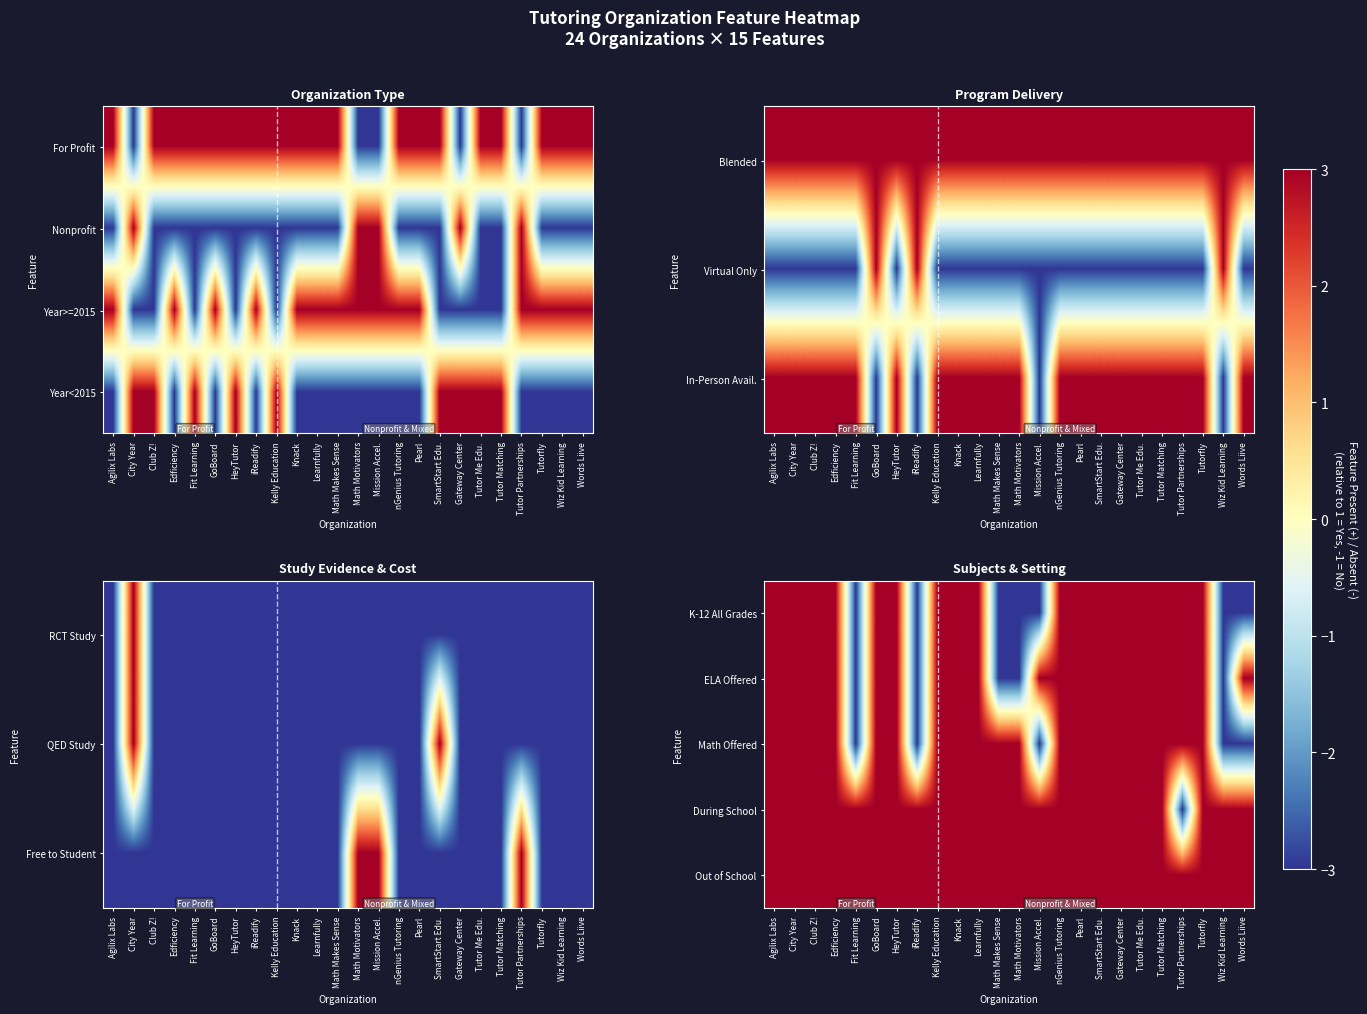

At which label does During School reach its minimum?

Tutor Partnerships